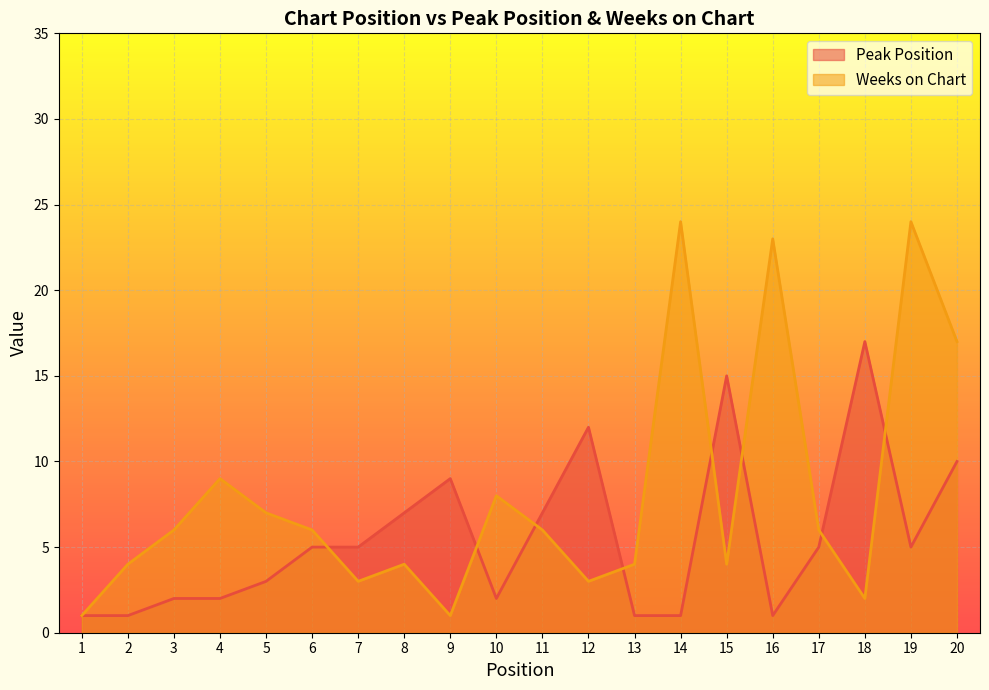

At which category does Peak Position reach its first local peak?

9